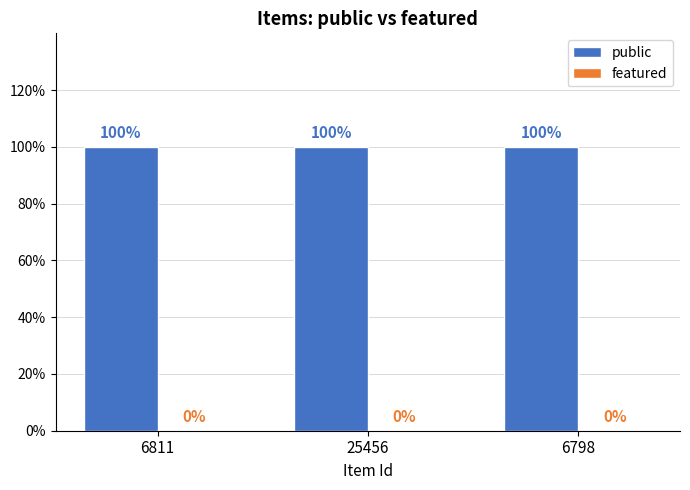

What is the maximum value for public?

1